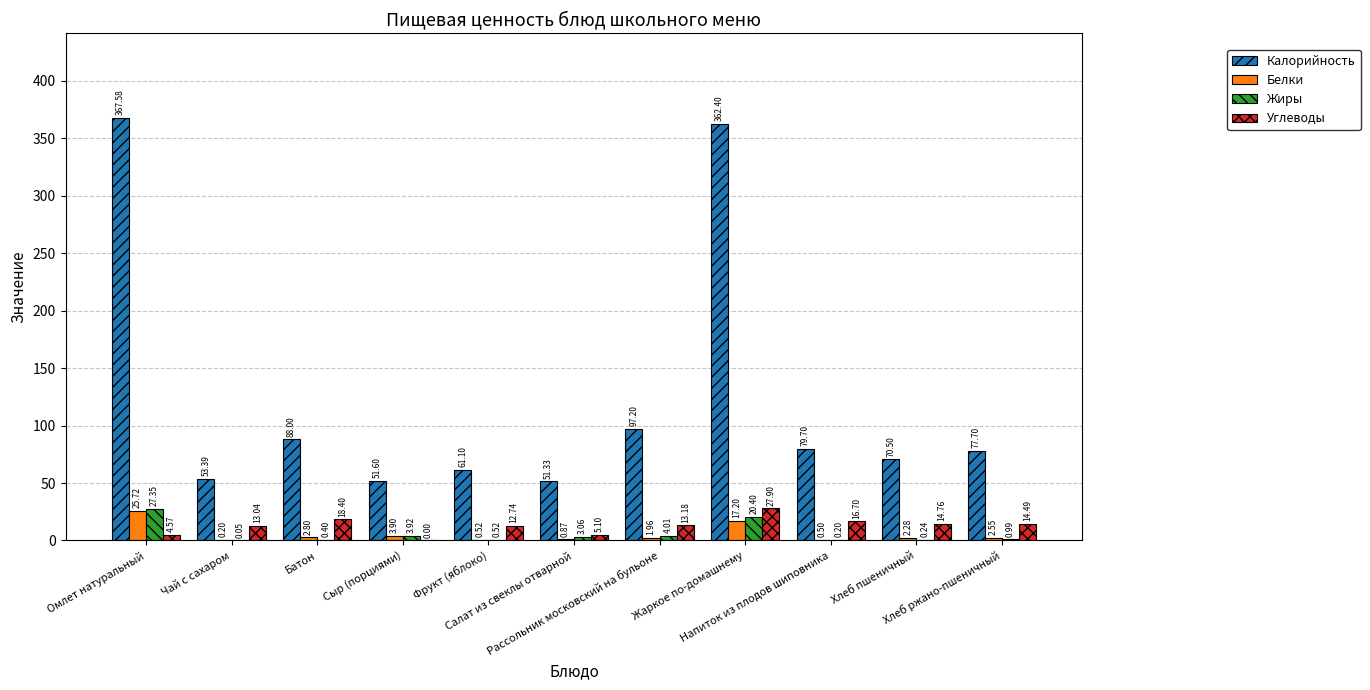

The value of Калорийность at Напиток из плодов шиповника is 79.7. True or false?

True